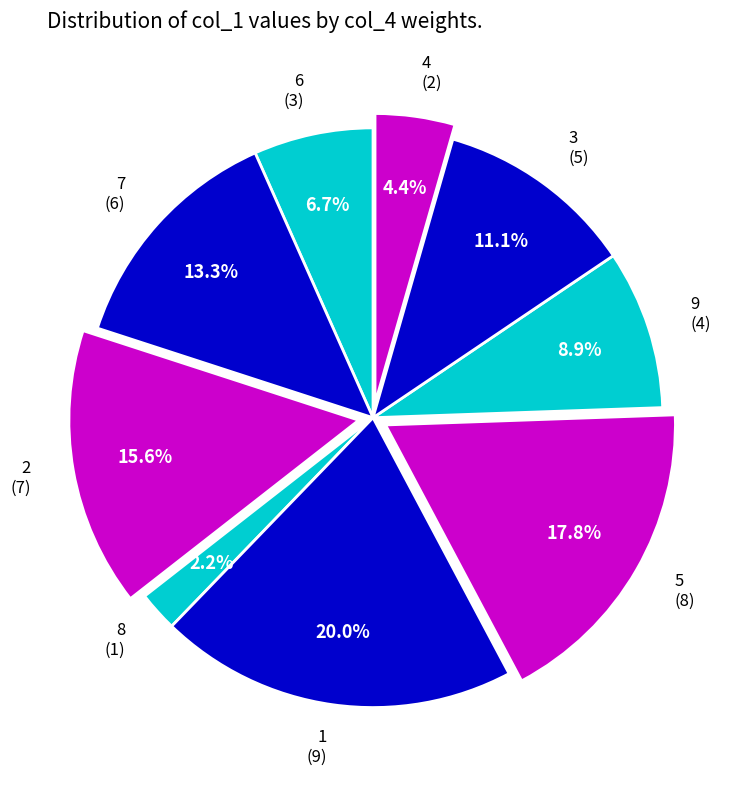

How much of the chart is everything except 7?

86.7%